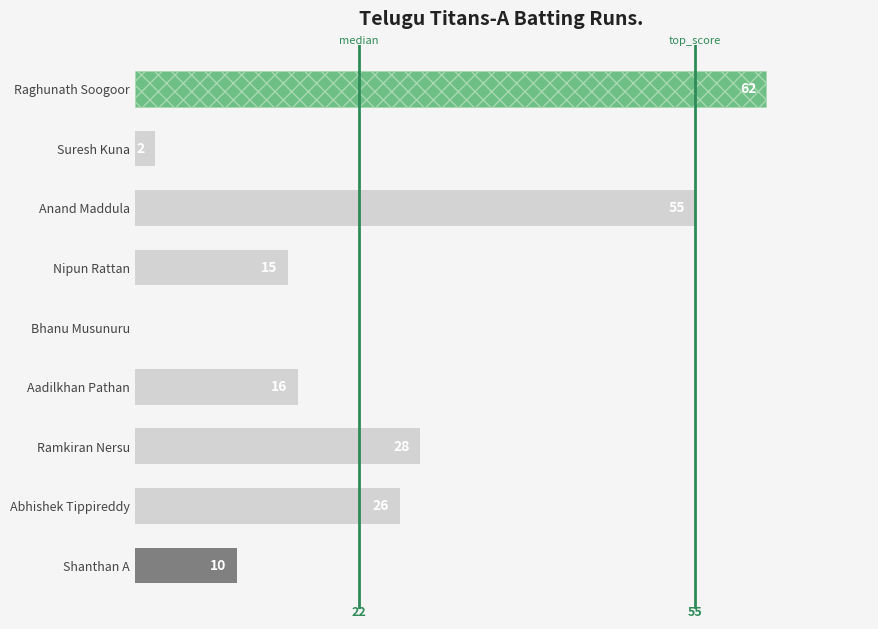

What is the greatest value displayed?

62